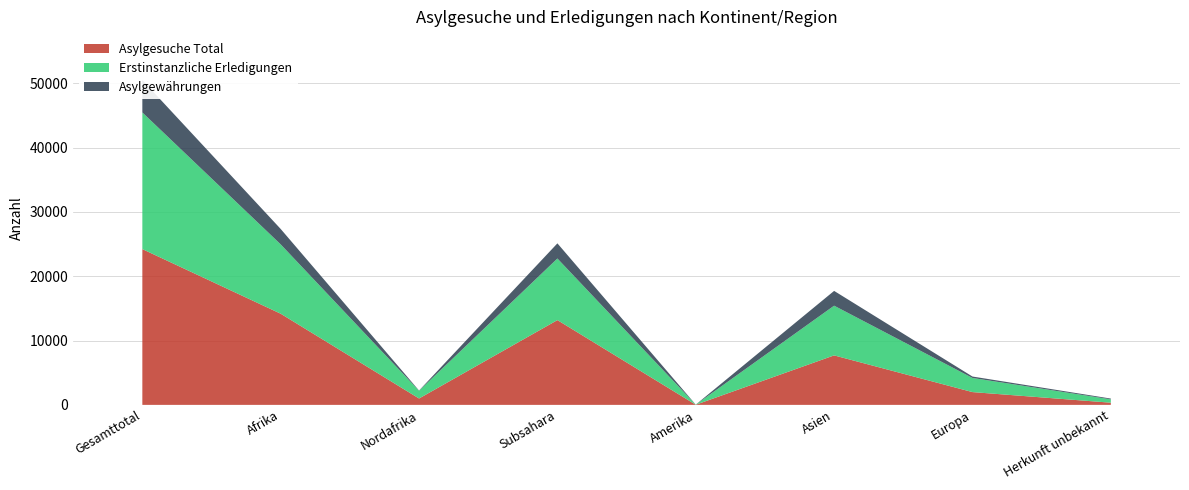

Reading left to right, list all the values displayed in this chart.

Asylgesuche Total: Gesamttotal=24212	Afrika=14170	Nordafrika=993	Subsahara=13177	Amerika=23	Asien=7692	Europa=1988	Herkunft unbekannt=339
Erstinstanzliche Erledigungen: Gesamttotal=21240	Afrika=10778	Nordafrika=1203	Subsahara=9575	Amerika=18	Asien=7727	Europa=2197	Herkunft unbekannt=520
Asylgewährungen: Gesamttotal=5035	Afrika=2392	Nordafrika=36	Subsahara=2356	Amerika=2	Asien=2298	Europa=221	Herkunft unbekannt=122